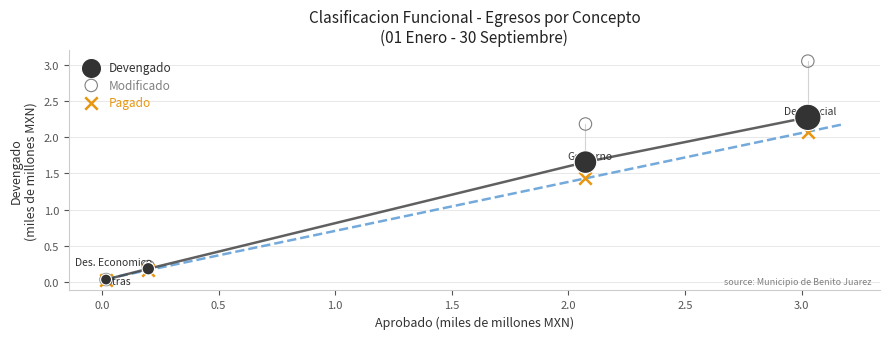

Which series has the widest spread of Y values?

Modificado